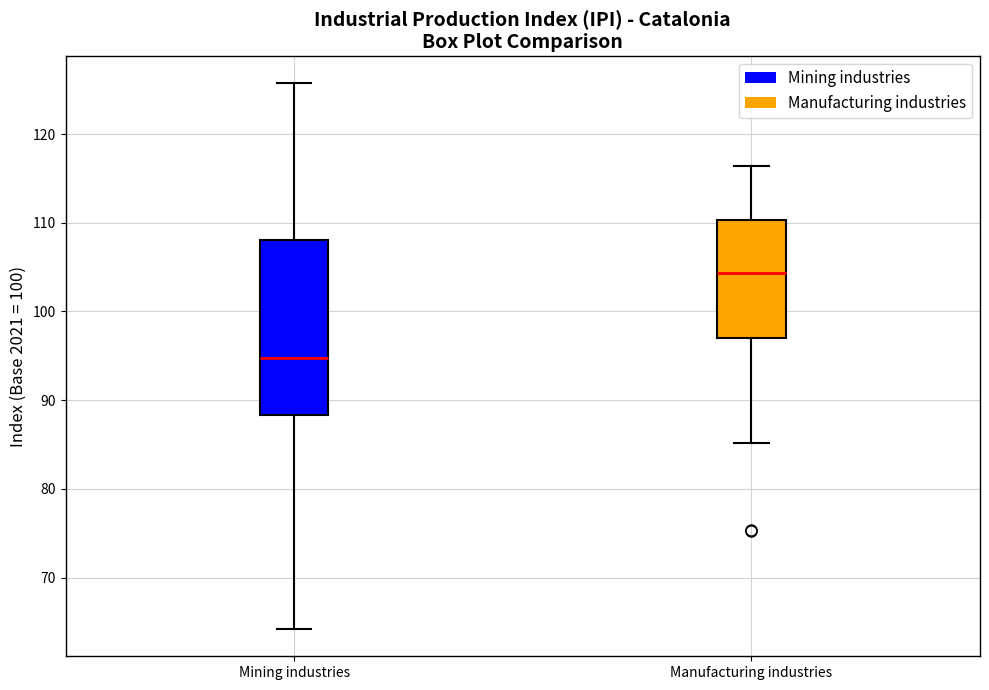

Comparing the boxes themselves (not the whiskers), which one is the tallest?

Mining industries